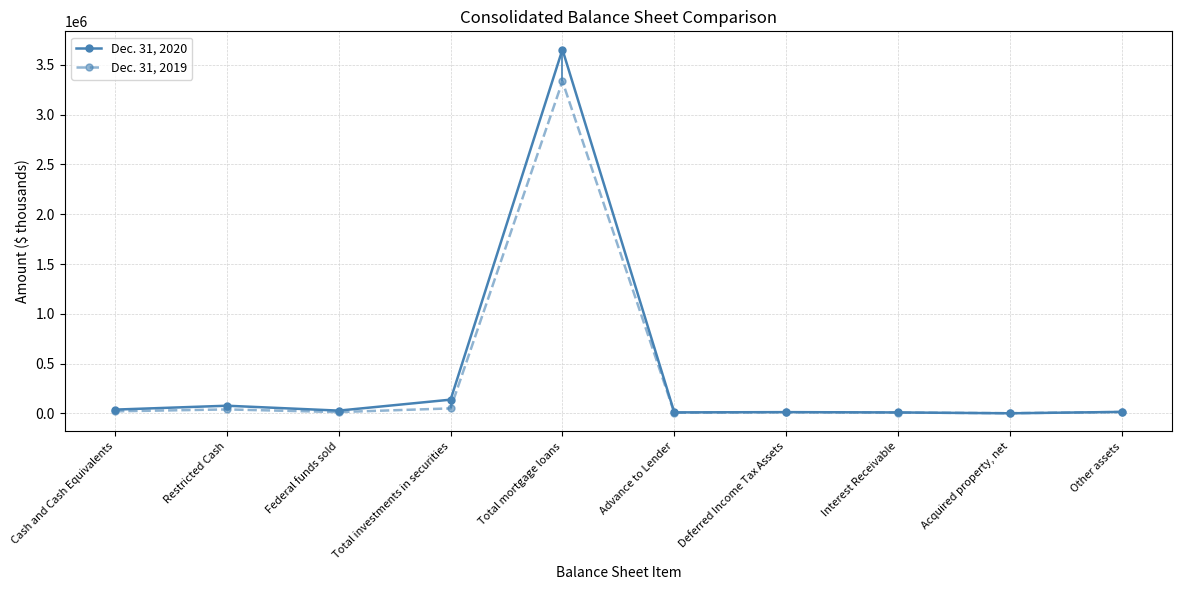

Where is the first local minimum for Dec. 31, 2020?

Federal funds sold